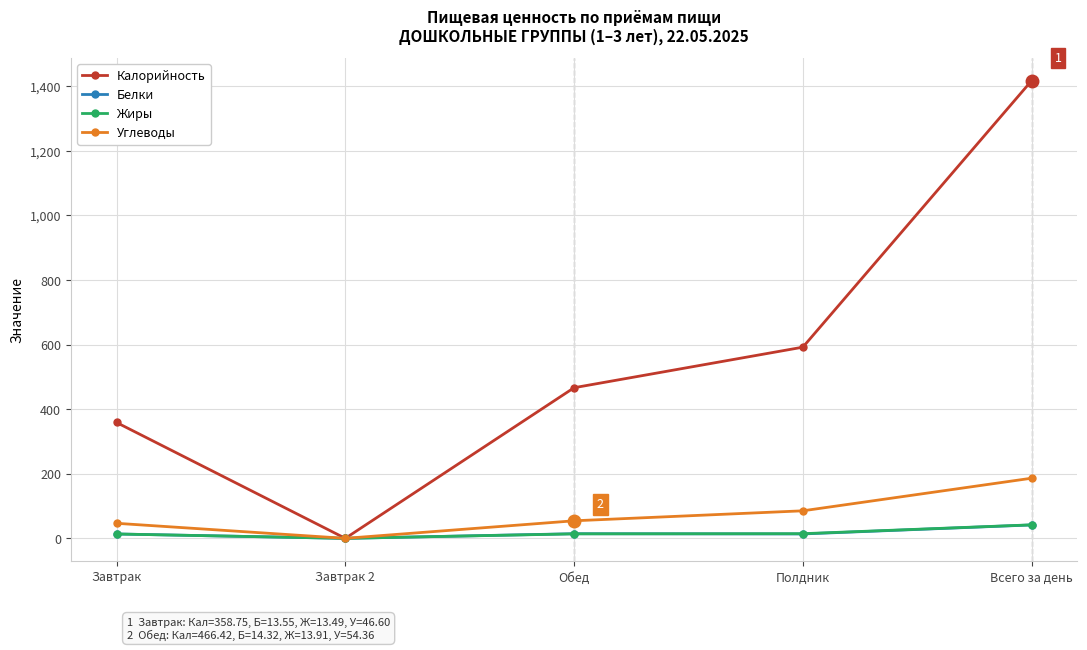

What is the difference between the Калорийность values at Завтрак 2 and Обед?

466.4